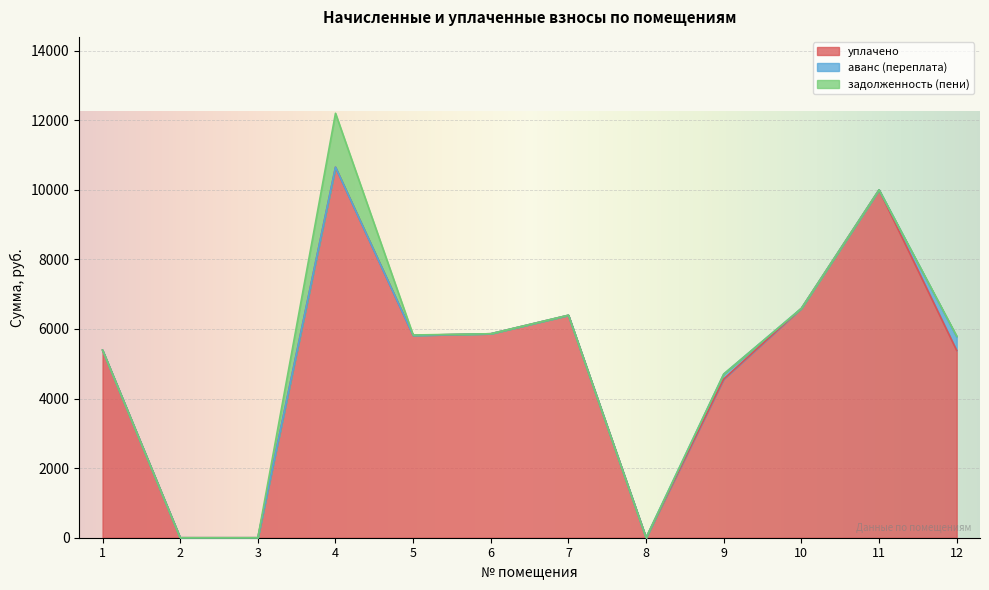

Reading left to right, what are all the values shown in this chart?

уплачено: 1=5393.1	2=0.0	3=0.0	4=10650.9	5=5816.2	6=5863.3	7=6394.6	8=0.0	9=4560.0	10=6592.8	11=10000.0	12=5382.2
аванс (переплата): 1=0.0	2=0.0	3=0.0	4=0.0	5=0.0	6=0.0	7=0.0	8=0.0	9=145.0	10=0.0	11=0.0	12=396.3
задолженность (пени): 1=0.0	2=0.0	3=0.0	4=1549.1	5=10.7	6=0.0	7=1.4	8=0.0	9=0.0	10=0.0	11=0.0	12=16.0